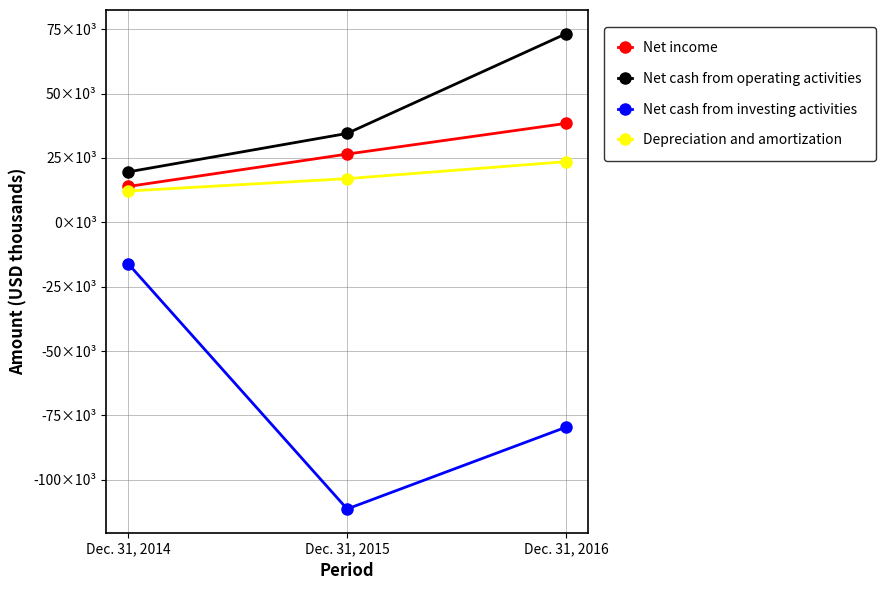

Between Dec. 31, 2015 and Dec. 31, 2016, which series saw the biggest shift?

Net cash from operating activities